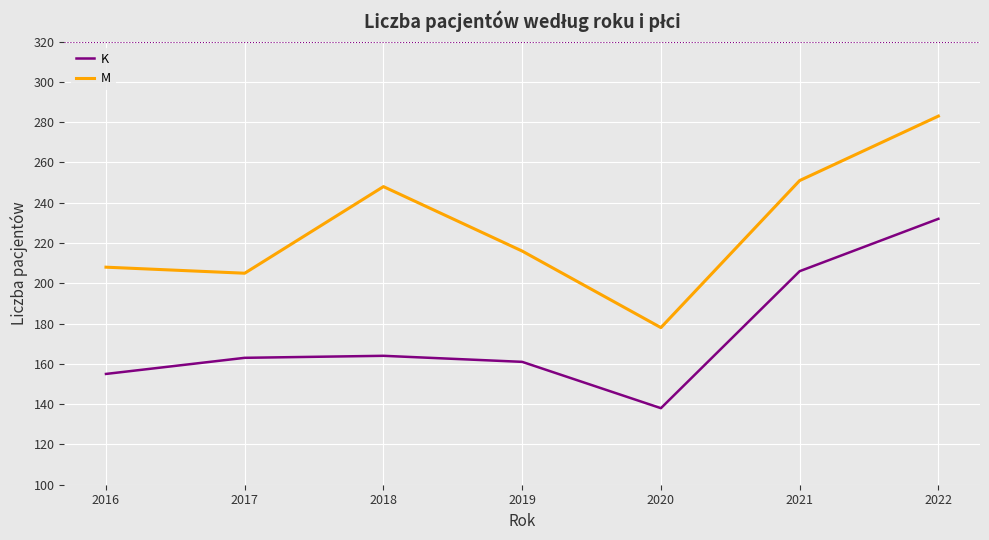

Which series has the widest spread of values?

M